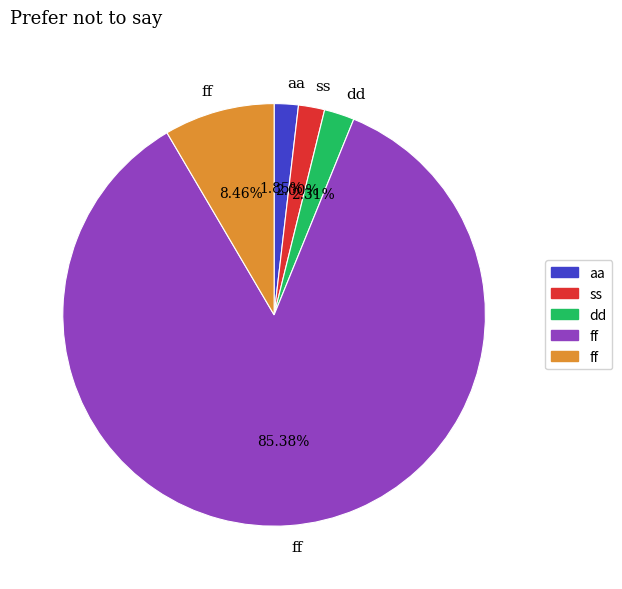

Does any single category account for the majority?

Yes